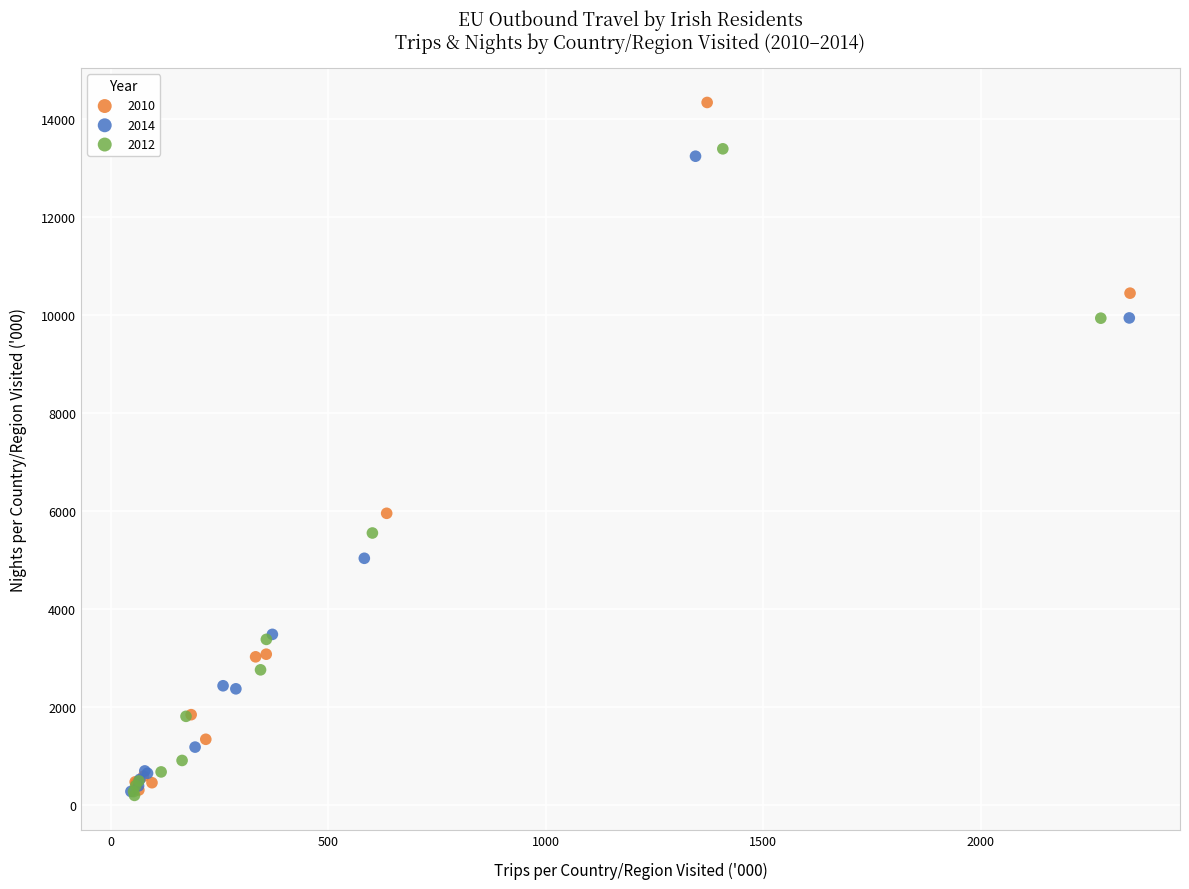

Which series reaches the maximum Y coordinate?

2010